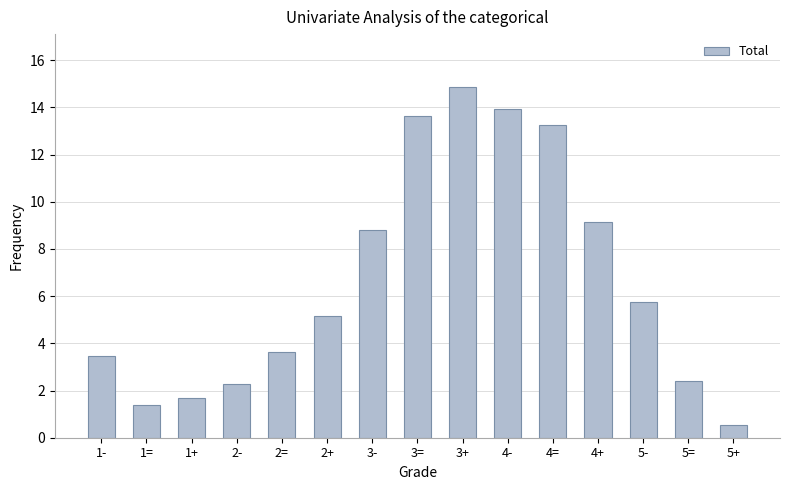

What position from the left is 2+?

6